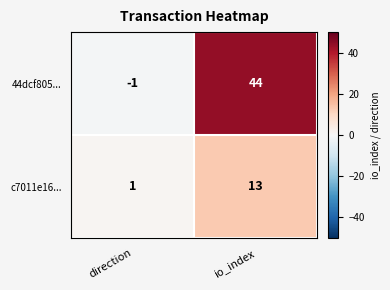

Is it true that 44dcf805... equals 44 at io_index?

True